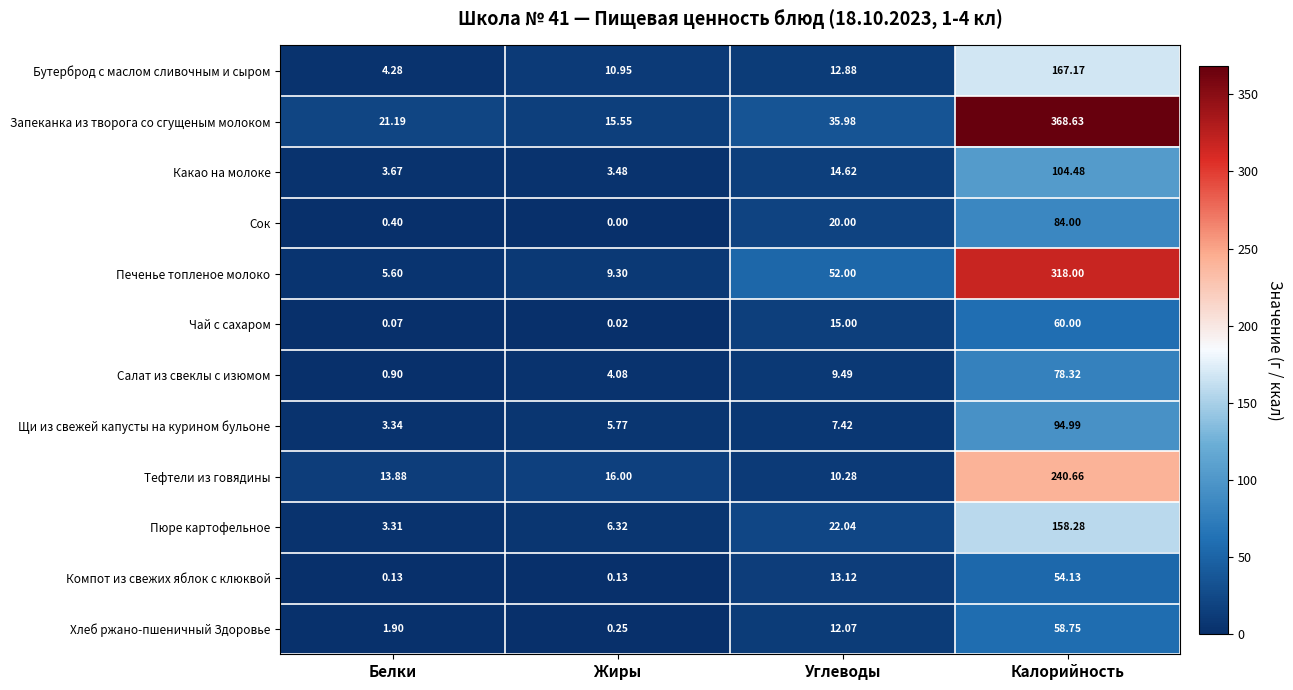

At which label is Хлеб ржано-пшеничный Здоровье closest to 29?

Углеводы